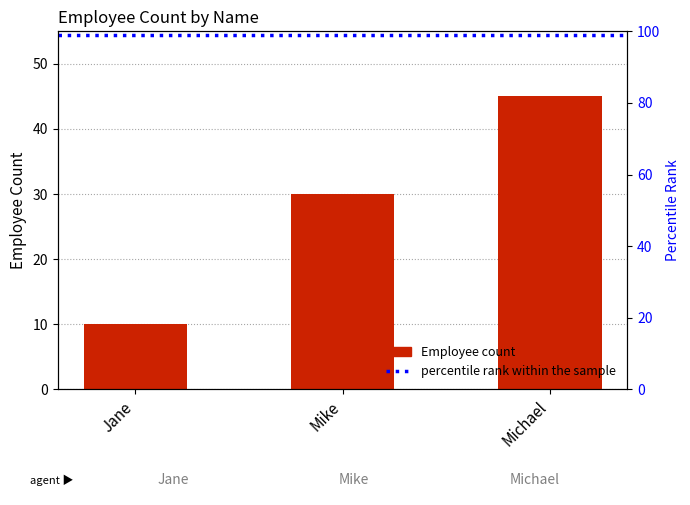

At which label does the data first exceed 30?

Michael